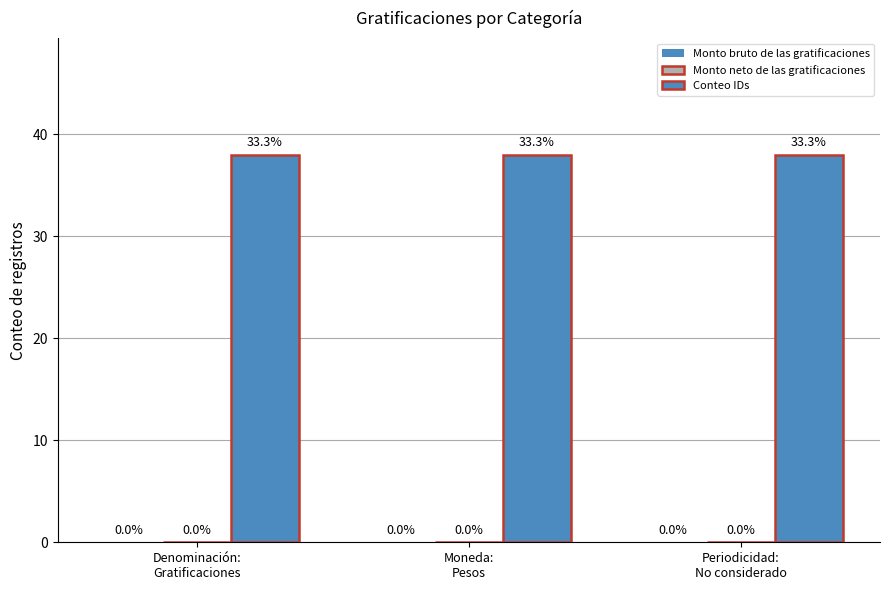

Reading left to right, extract all data points from this chart.

Monto bruto de las gratificaciones: Denominación:
Gratificaciones=0	Moneda:
Pesos=0	Periodicidad:
No considerado=0
Monto neto de las gratificaciones: Denominación:
Gratificaciones=0	Moneda:
Pesos=0	Periodicidad:
No considerado=0
Conteo IDs: Denominación:
Gratificaciones=38	Moneda:
Pesos=38	Periodicidad:
No considerado=38